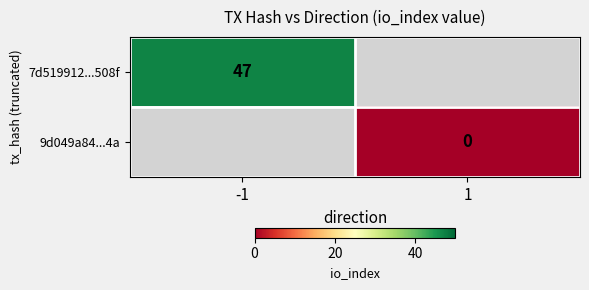

The value of 7d519912...508f at -1 is 14.7. True or false?

False